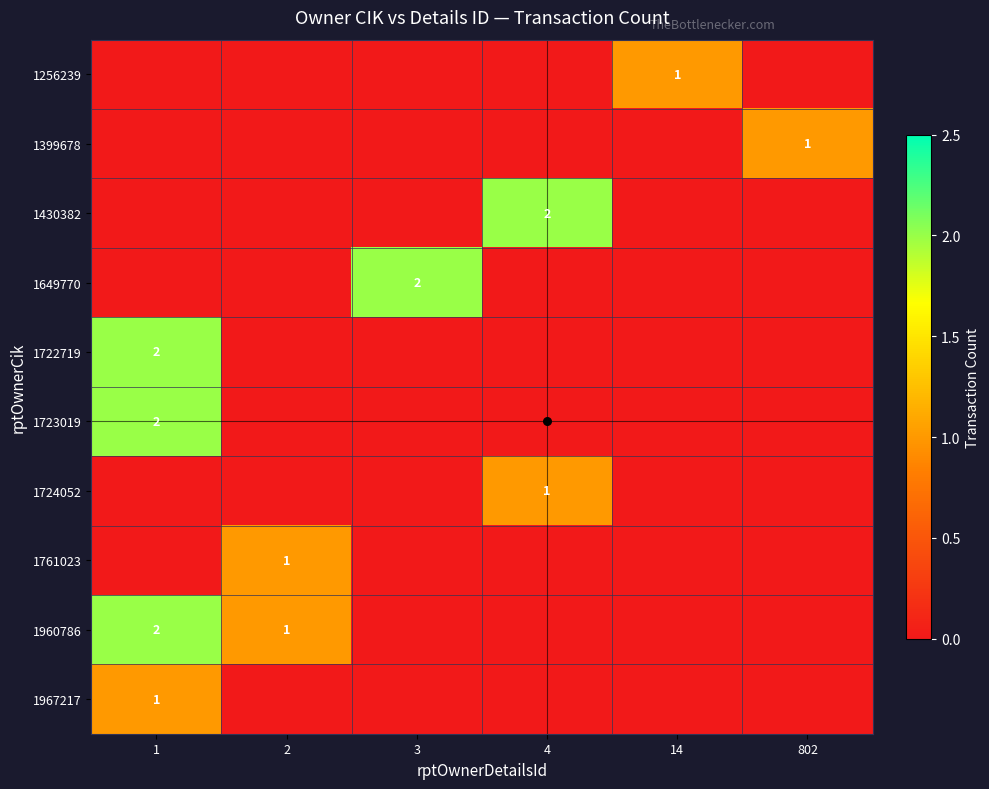

Which series has the largest total across all categories?

1960786